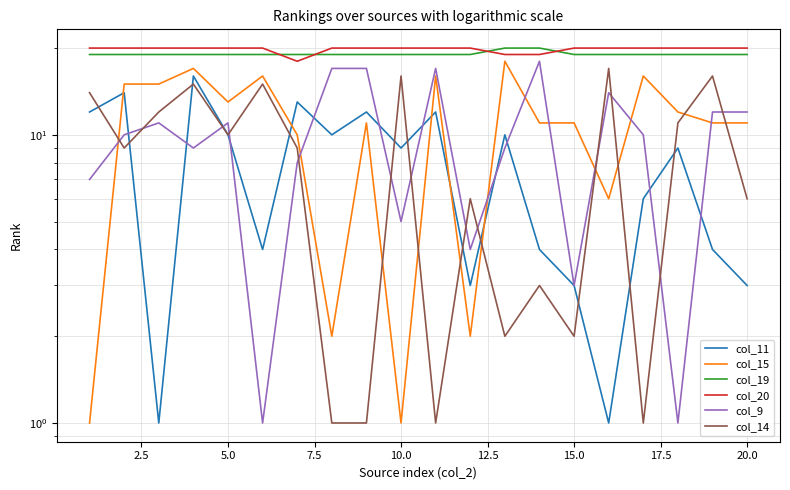

How many series are shown in this chart?

6